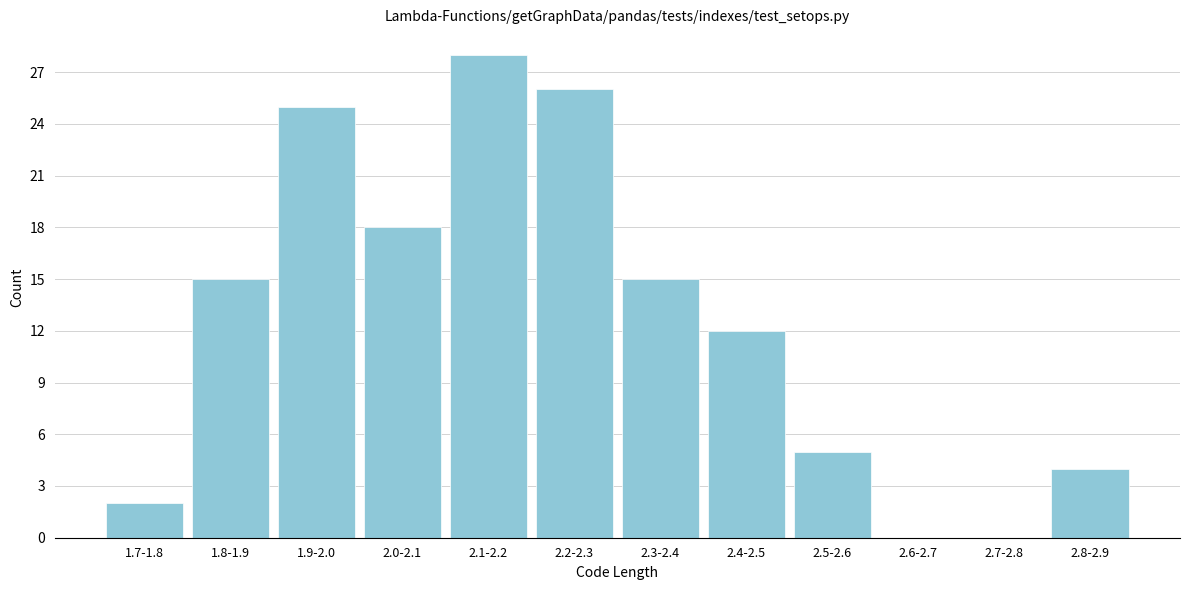

Reading right to left, list all the values displayed in this chart.

2.8-2.9=4	2.7-2.8=0	2.6-2.7=0	2.5-2.6=5	2.4-2.5=12	2.3-2.4=15	2.2-2.3=26	2.1-2.2=28	2.0-2.1=18	1.9-2.0=25	1.8-1.9=15	1.7-1.8=2